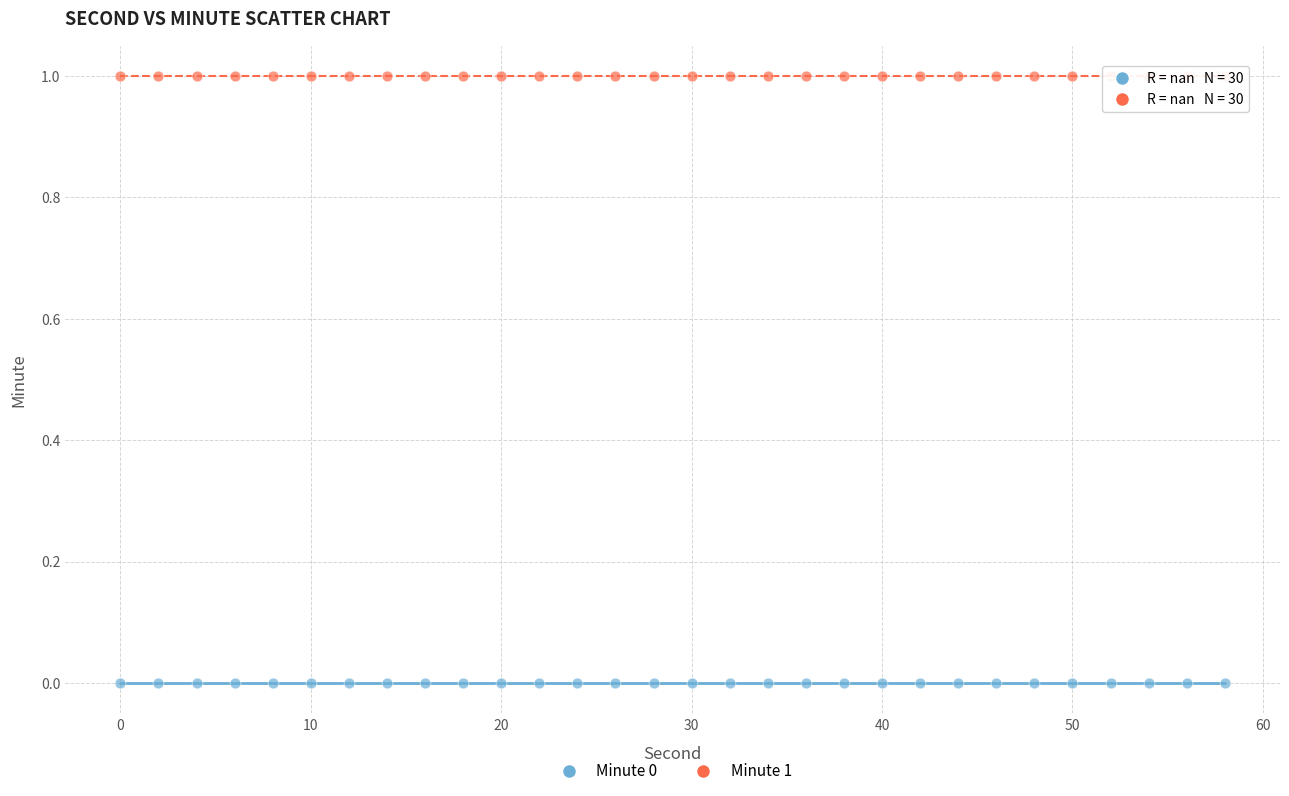

Which series contains the highest Y value?

Minute 1